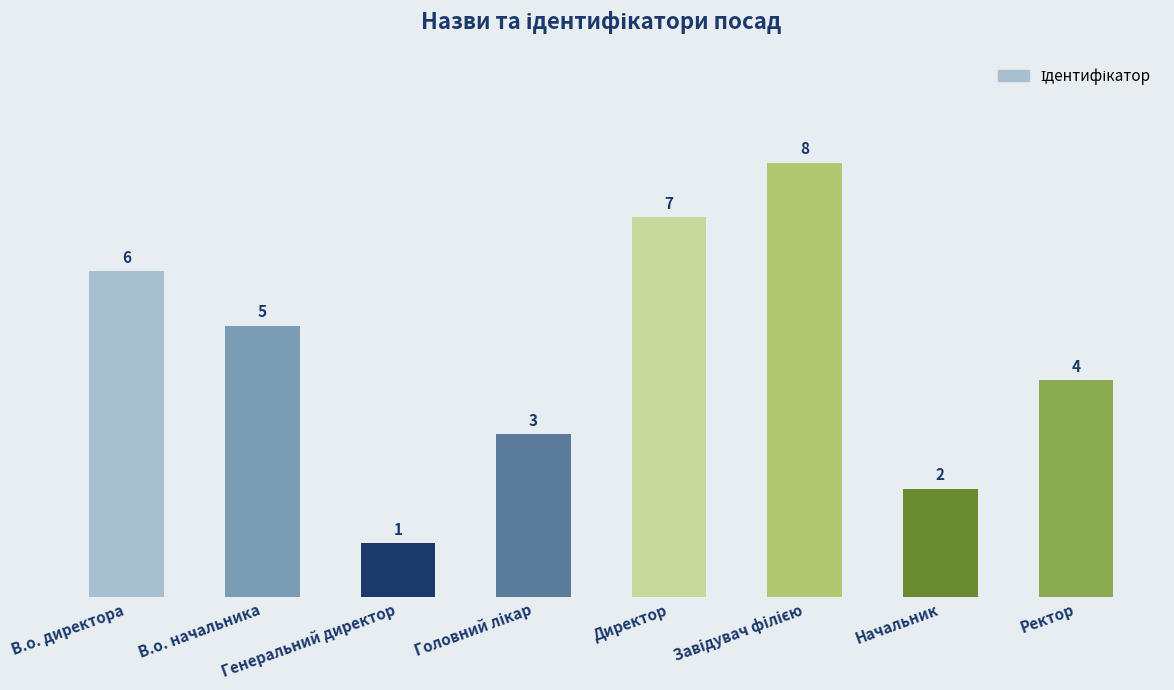

What is the change in value from В.о. начальника to Директор?

+2